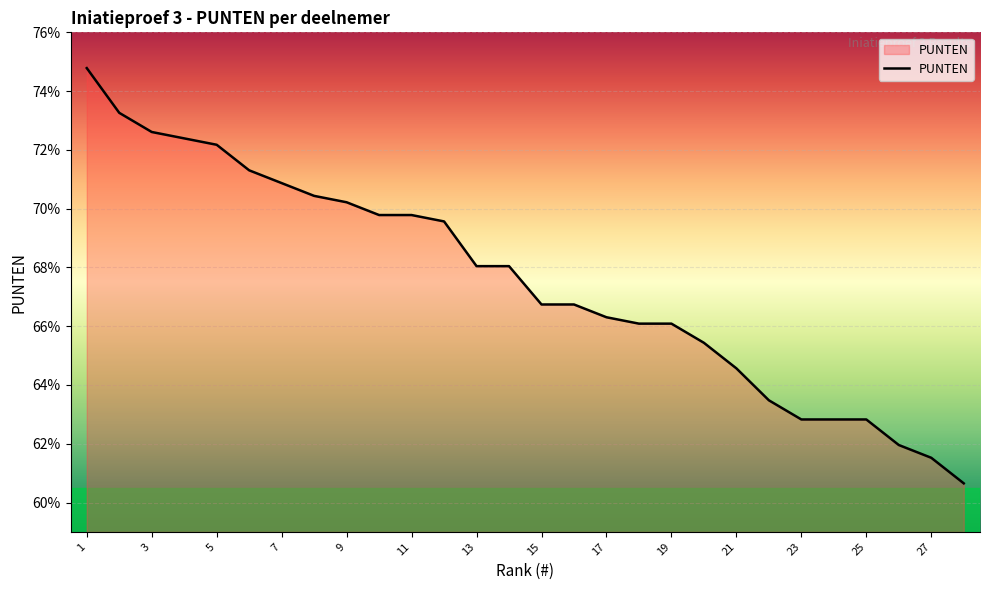

Is this an area chart (filled region under the line)?

Yes